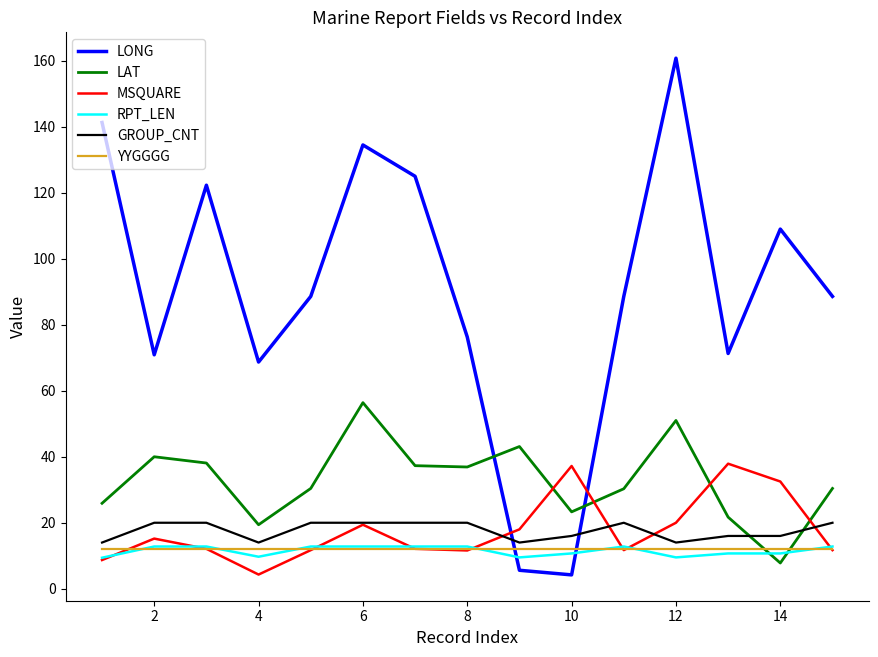

Which series has the largest range (max minus min)?

LONG